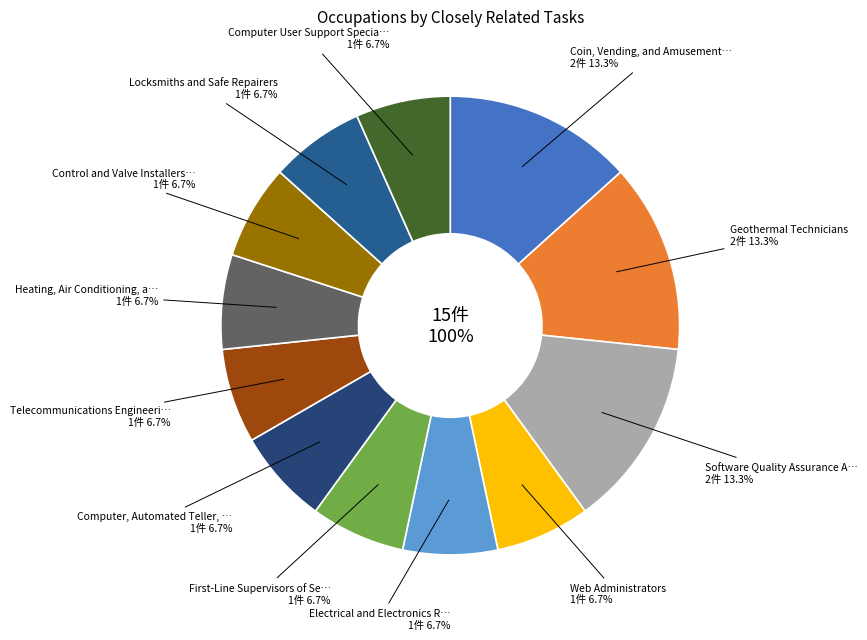

How many segments does this pie chart have?

12